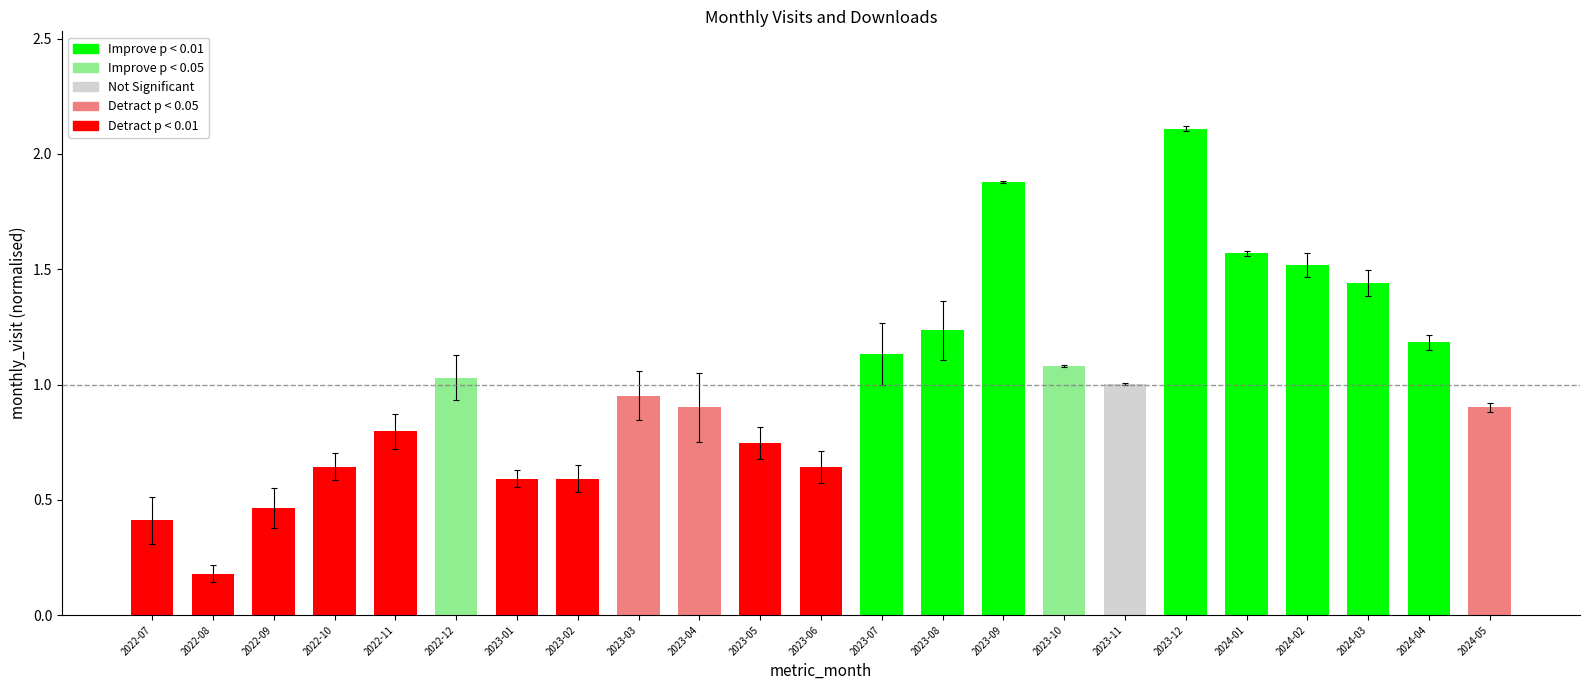

Which category has the lowest value across all series?

2022-08